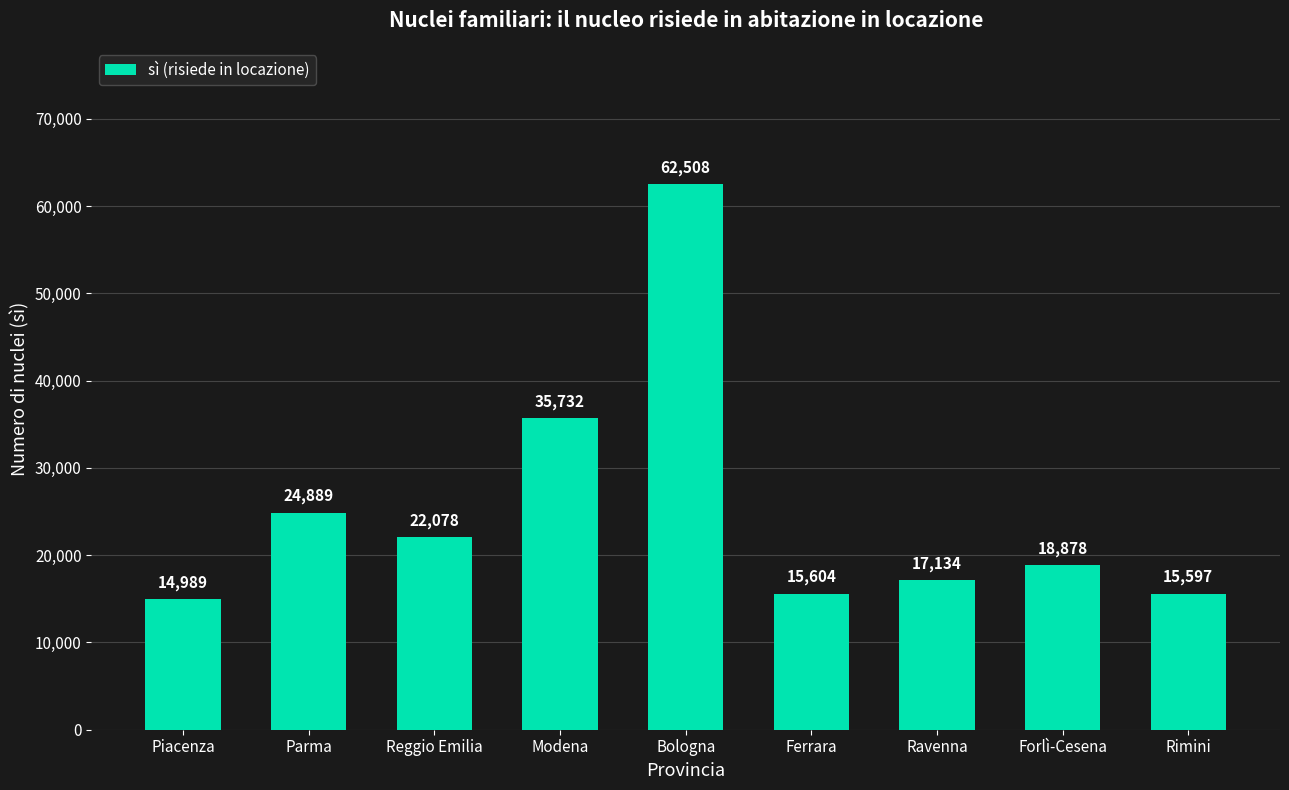

Are the bars horizontal?

No